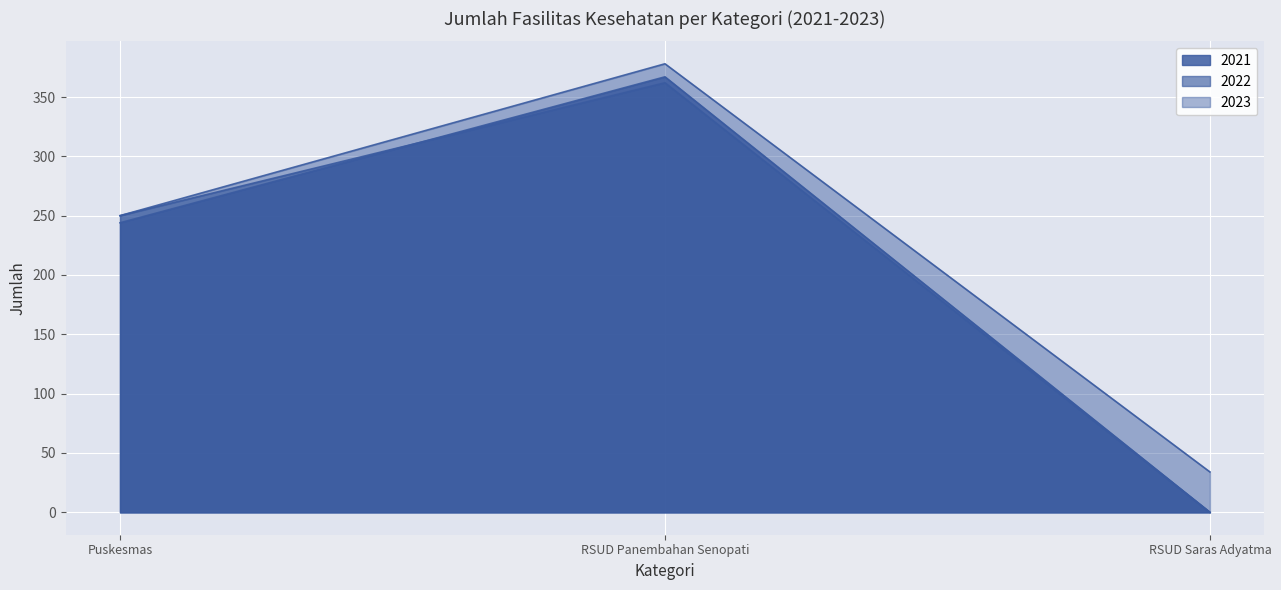

List the labels in order of 2023 value, largest first.

RSUD Panembahan Senopati, Puskesmas, RSUD Saras Adyatma